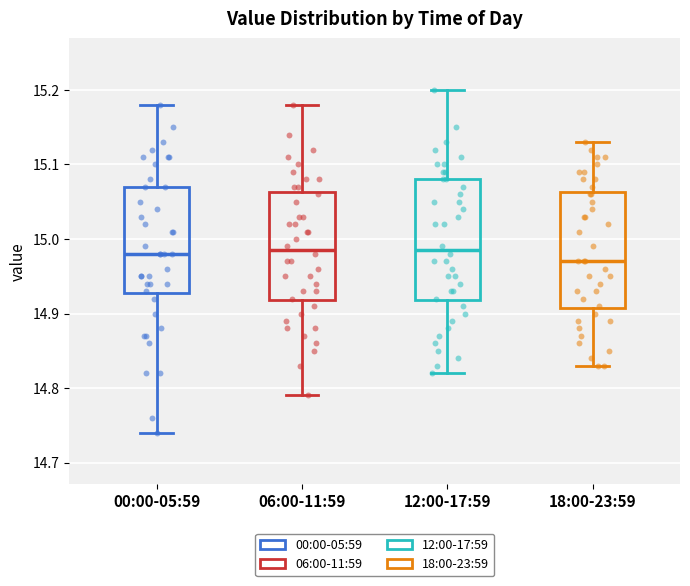

Reading left to right, transcribe this box plot: for each box, give where its median line is, the range the box spans, and where its two whiskers end, as read against the y-axis. The values are not printed on the chart, so give them approximately, as read against the axis.

00:00-05:59: median 14.98, box 14.93 to 15.07, whiskers 14.74 to 15.18
06:00-11:59: median 14.99, box 14.92 to 15.06, whiskers 14.79 to 15.18
12:00-17:59: median 14.99, box 14.92 to 15.08, whiskers 14.82 to 15.20
18:00-23:59: median 14.97, box 14.91 to 15.06, whiskers 14.83 to 15.13